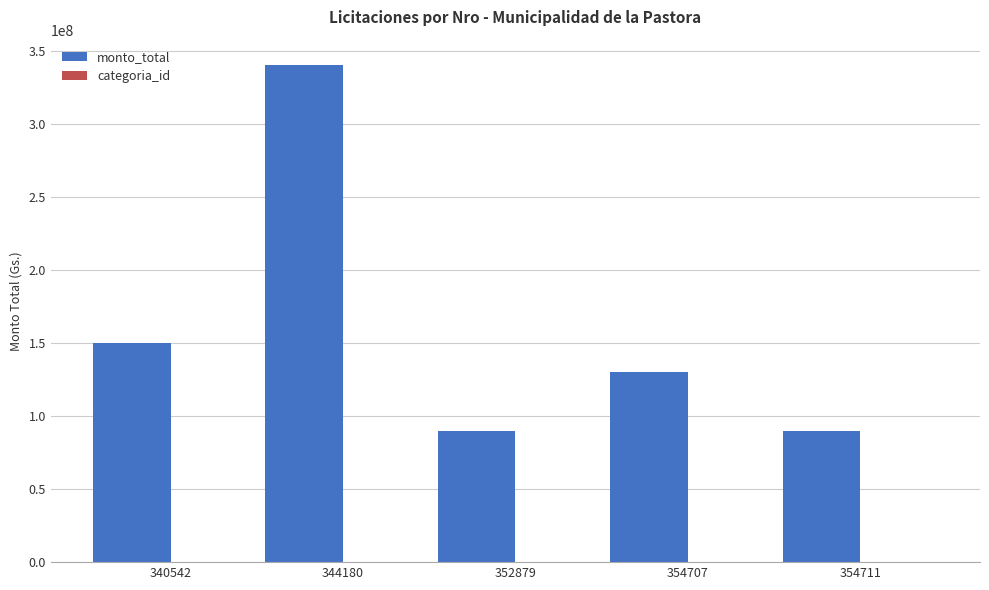

Which series changed the most between 344180 and 354711?

monto_total